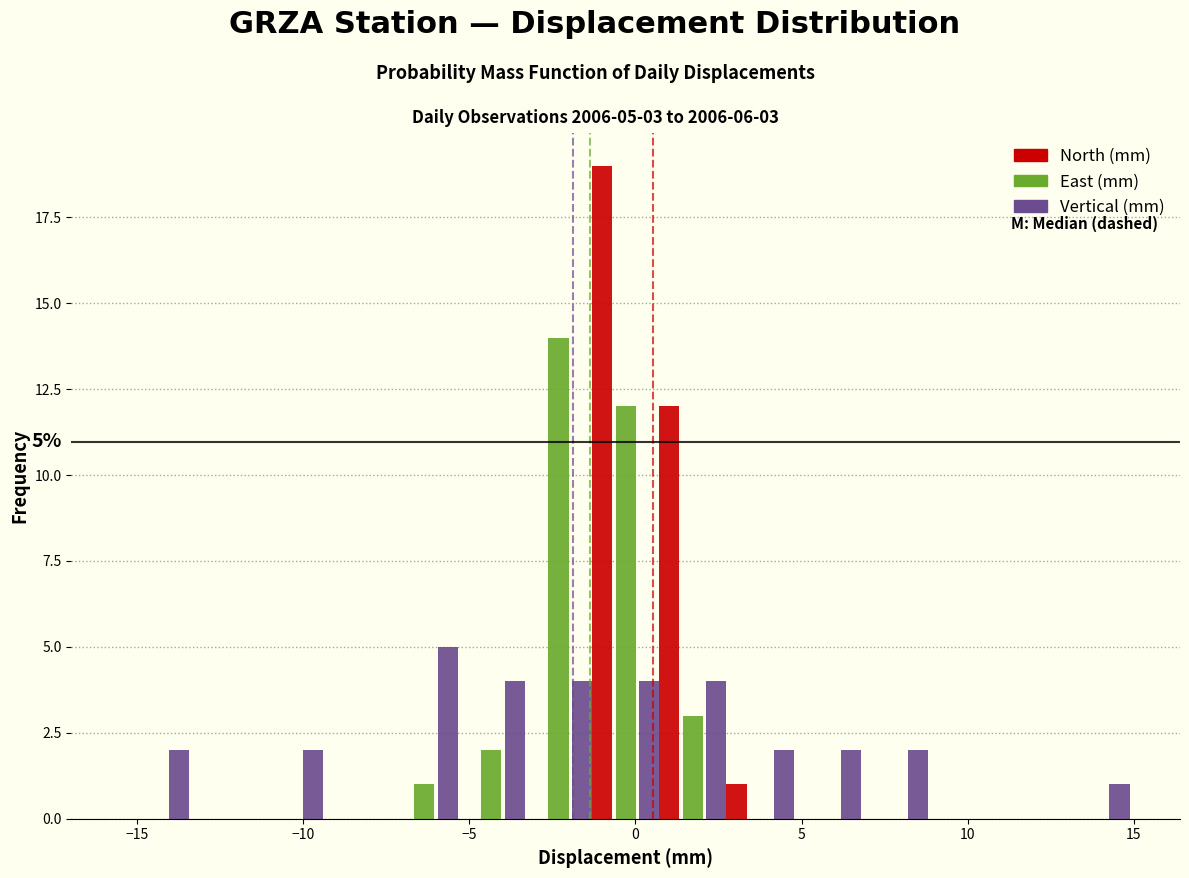

In the Vertical (mm) series, which range on the x-axis has the tallest bar?

-7.5 to -5.5